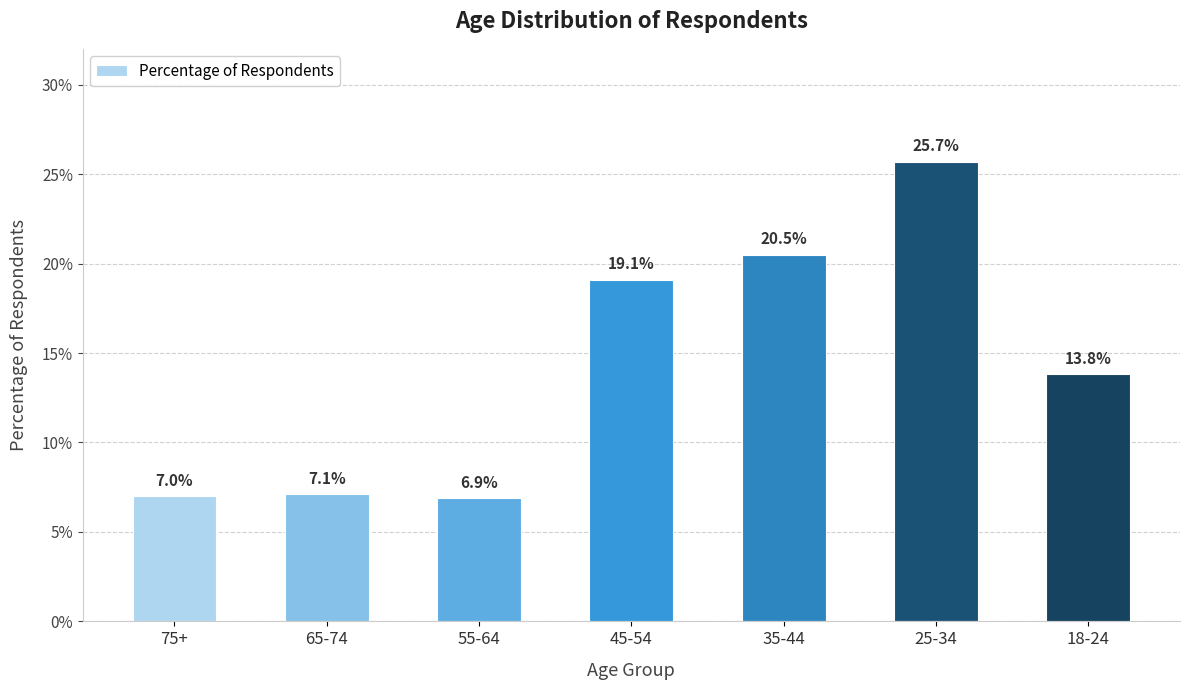

Are the bars horizontal?

No